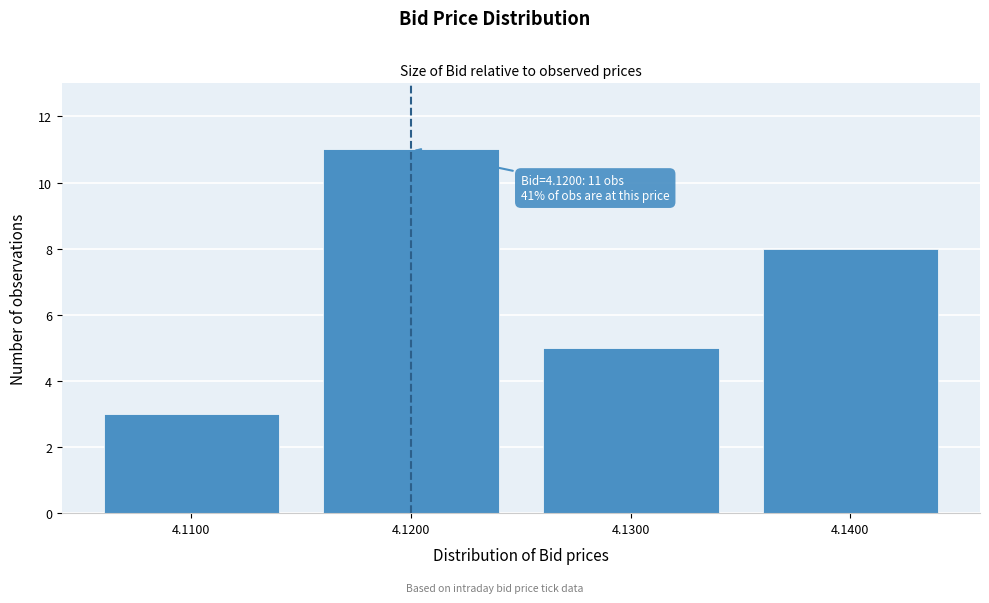

Reading right to left, extract all data points from this chart.

4.1400=8	4.1300=5	4.1200=11	4.1100=3